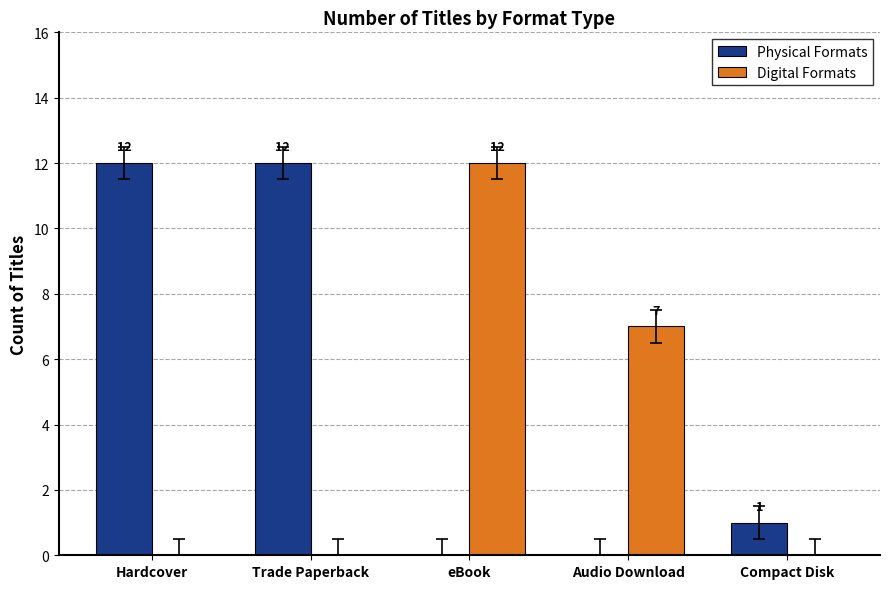

What is the maximum value for Digital Formats?

12